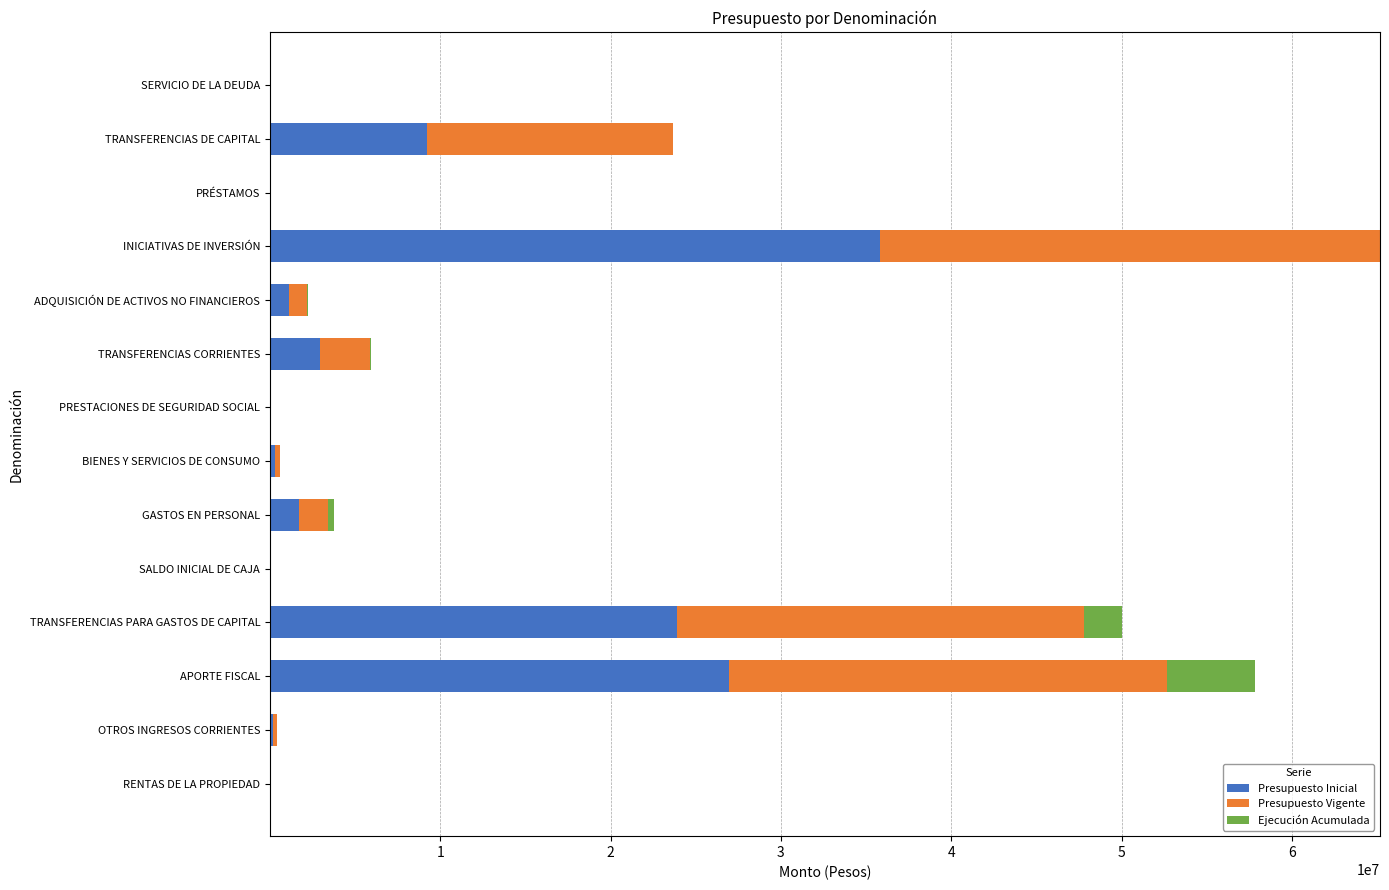

At which category is the sum across all series the highest?

INICIATIVAS DE INVERSIÓN